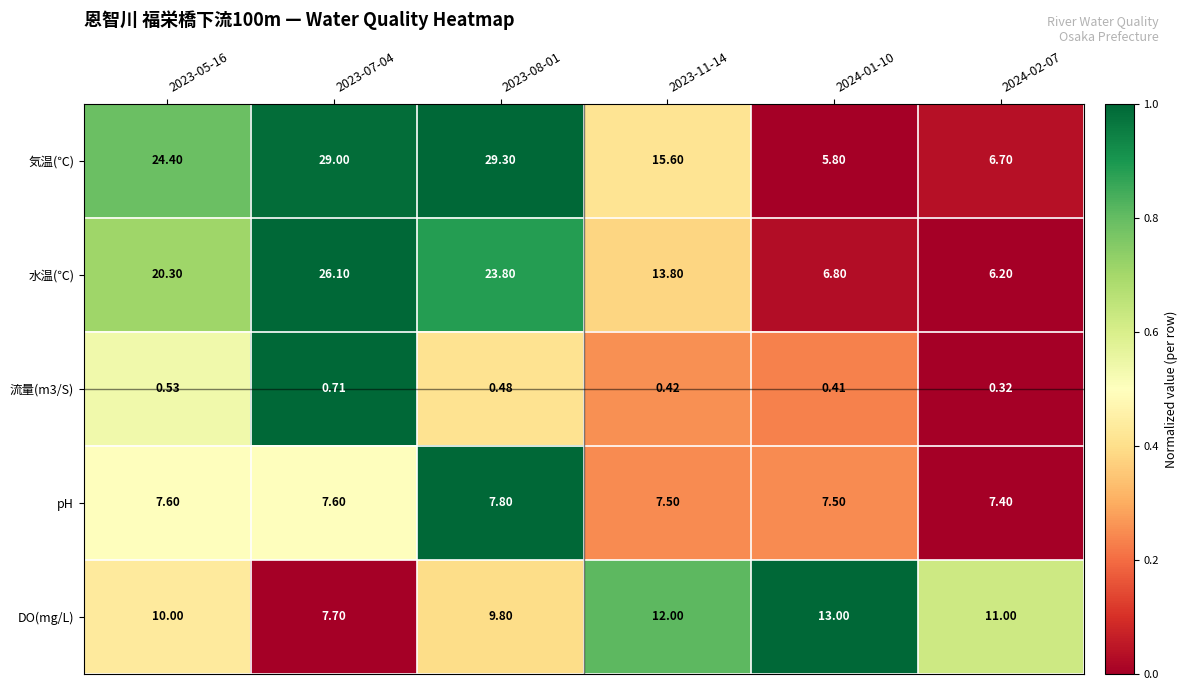

Which series has the largest total across all categories?

気温(℃)